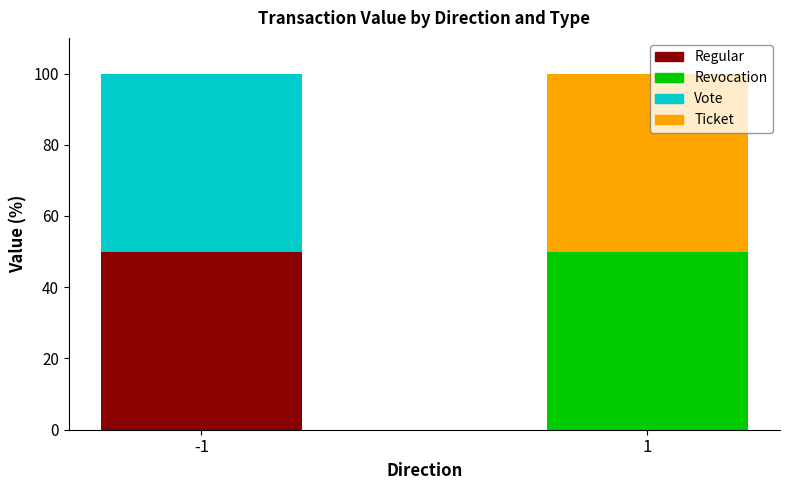

What is the total value across all series at 1?

100.0